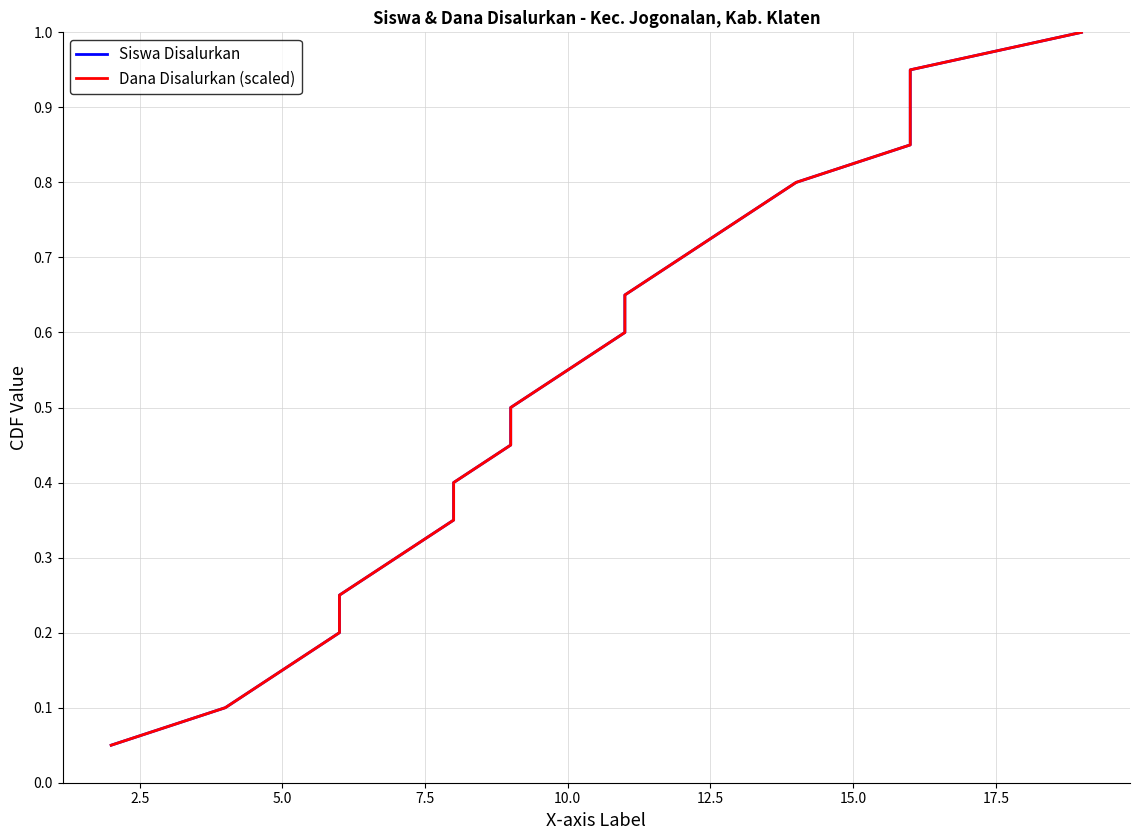

The value of Siswa Disalurkan at 19 is 1.0. True or false?

True